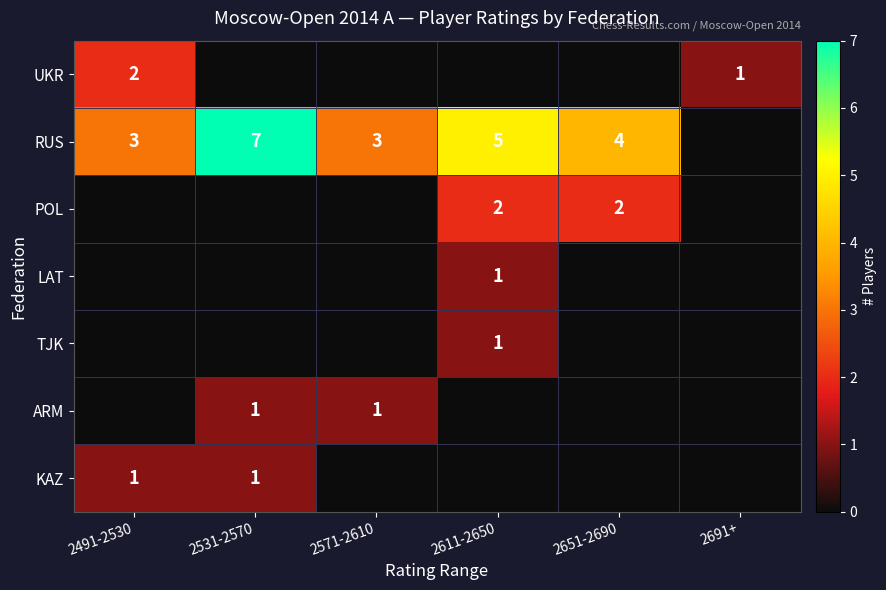

Is it true that UKR equals 2 at 2491-2530?

True